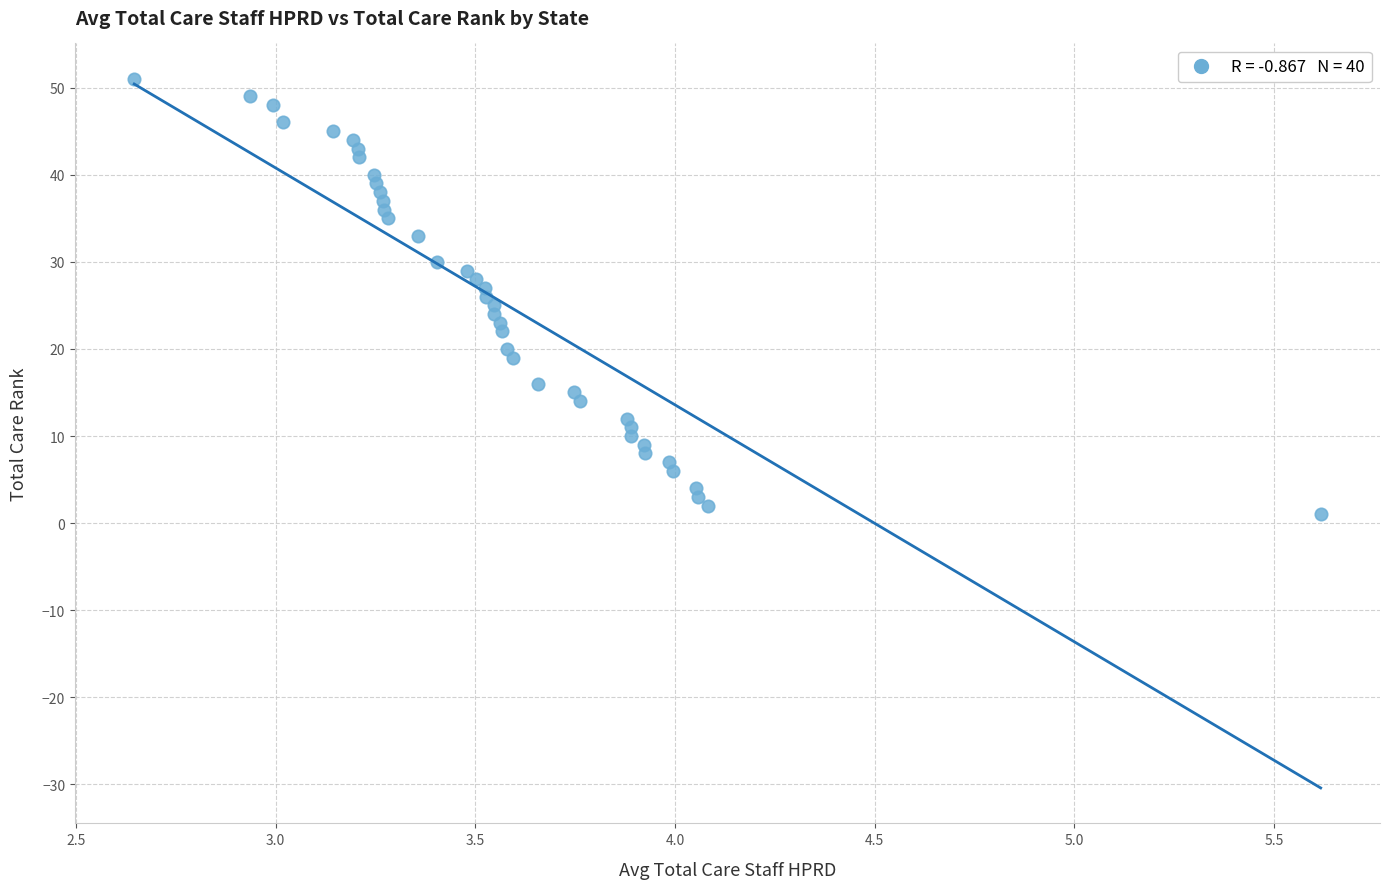

What is the range of Y values (max minus min)?

50